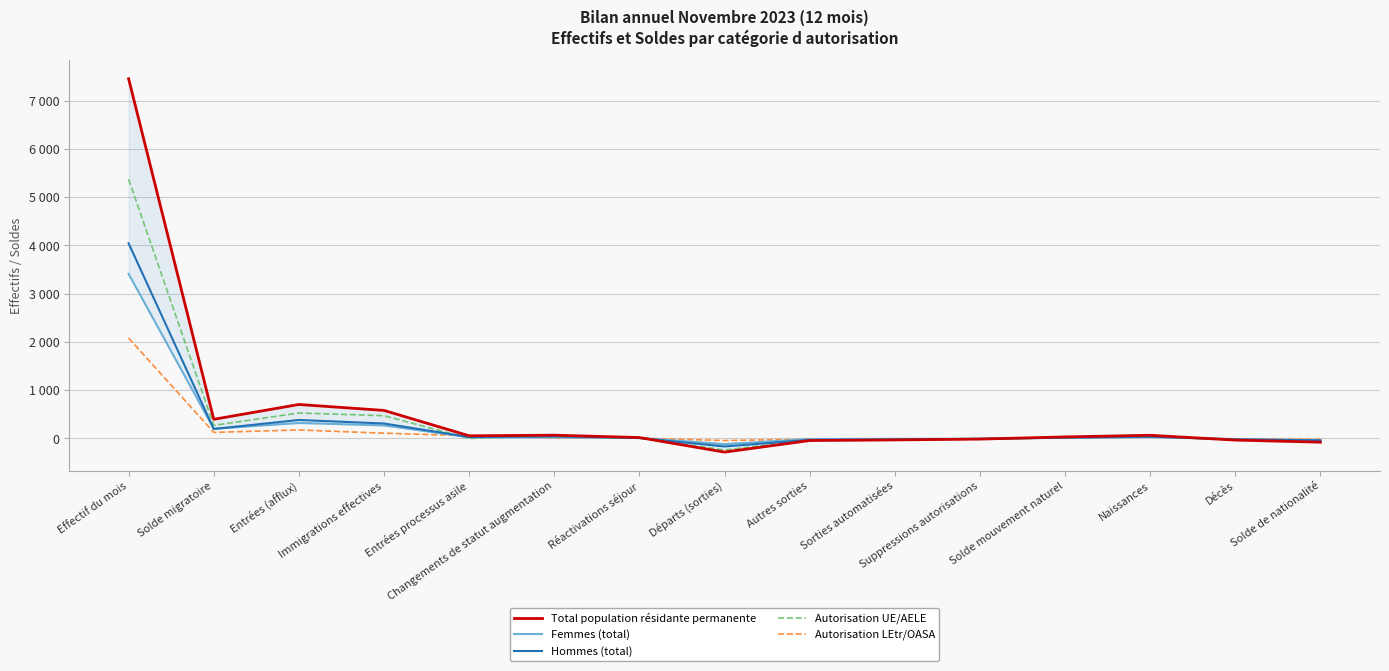

What are all the series names shown in the legend?

Total population résidante permanente, Femmes (total), Hommes (total), Autorisation UE/AELE, Autorisation LEtr/OASA